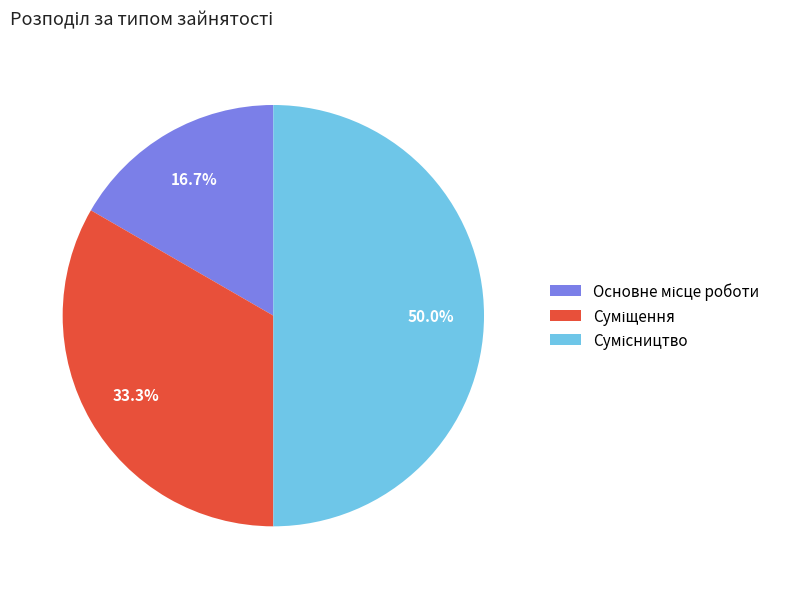

How many slices are in this pie chart?

3